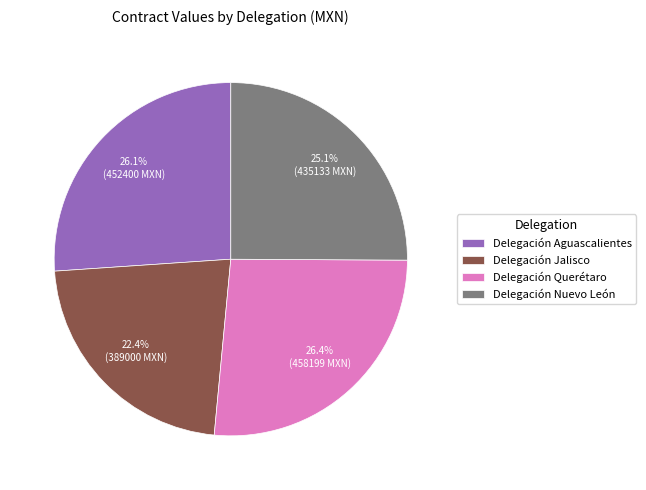

True or false: Delegación Jalisco accounts for 15% of the total.

False